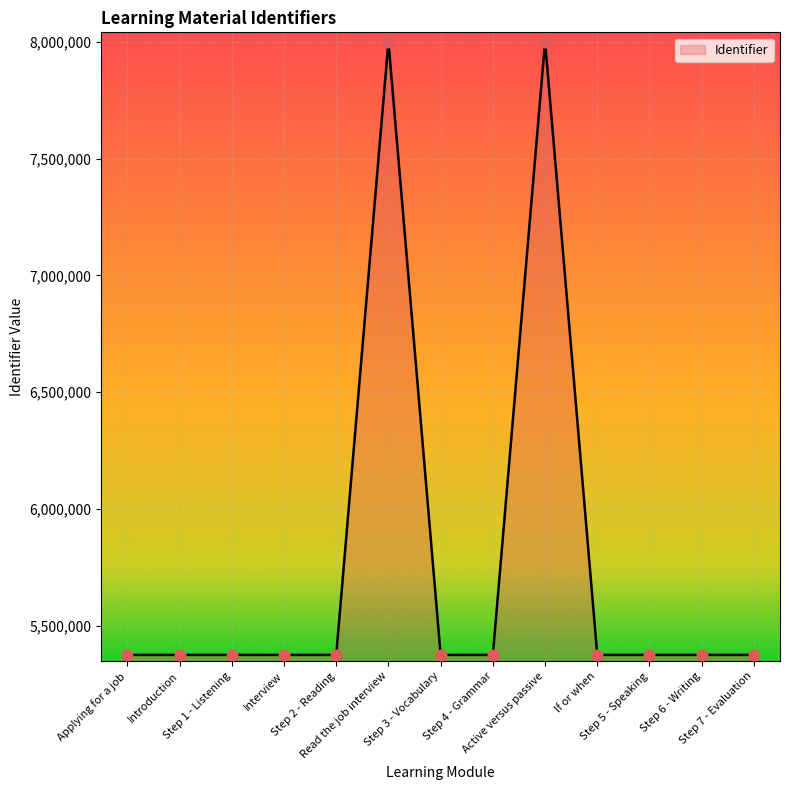

What is the change in value from Step 4 - Grammar to If or when?

+4